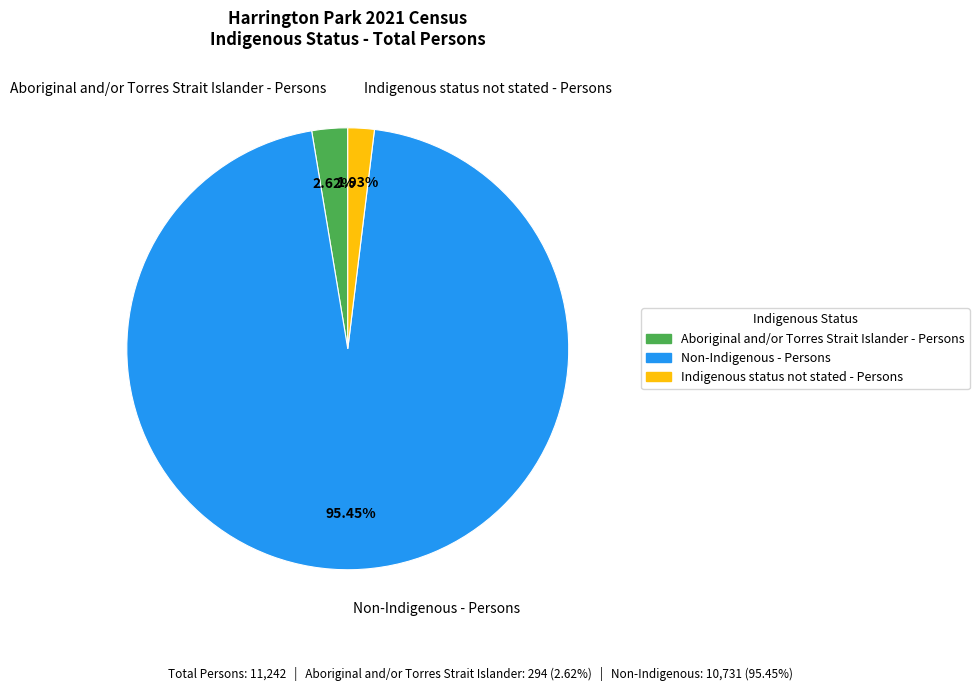

To the nearest percent, what percentage of the pie is Indigenous status not stated - Persons?

2%